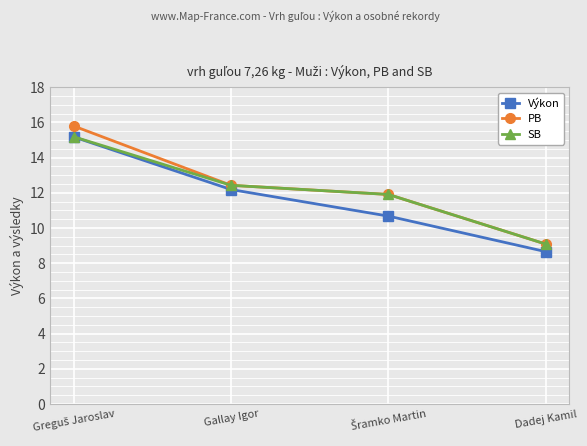

What is the label of the 2nd point from the left?

Gallay Igor